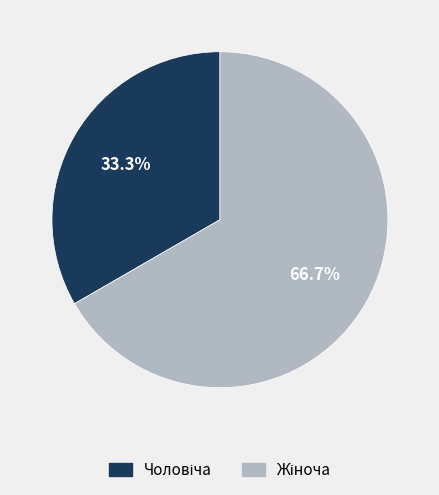

Is there any slice that represents more than half of the pie?

Yes